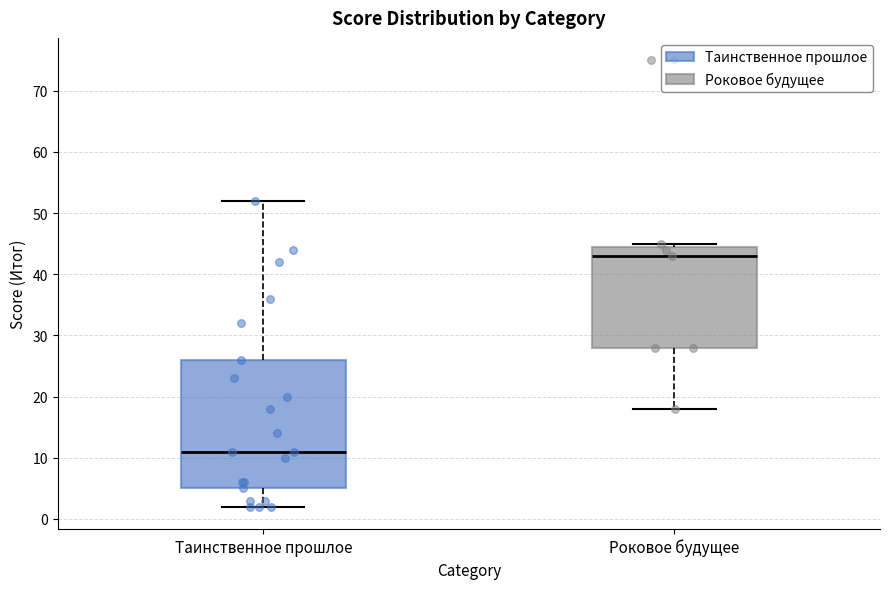

Which box has the lowest median line?

Таинственное прошлое